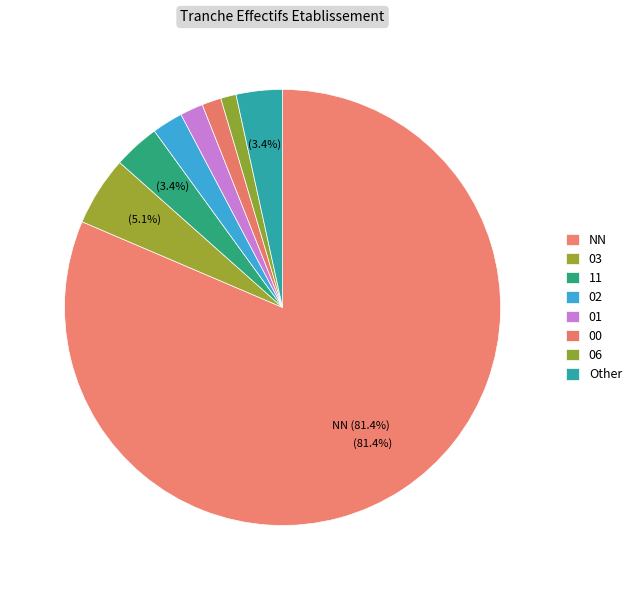

Is 00 the majority of the pie?

No